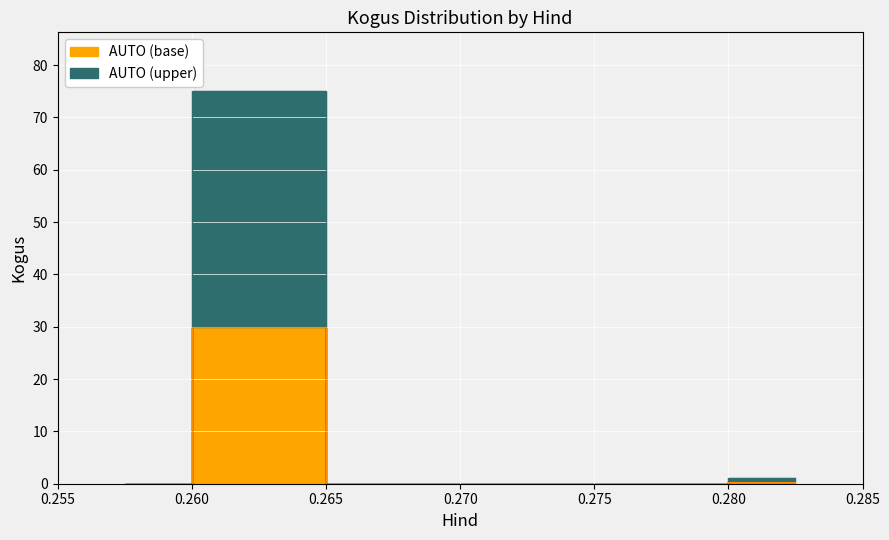

List the labels in order of value, smallest first.

0.282, 0.26, 0.26, 0.26, 0.26